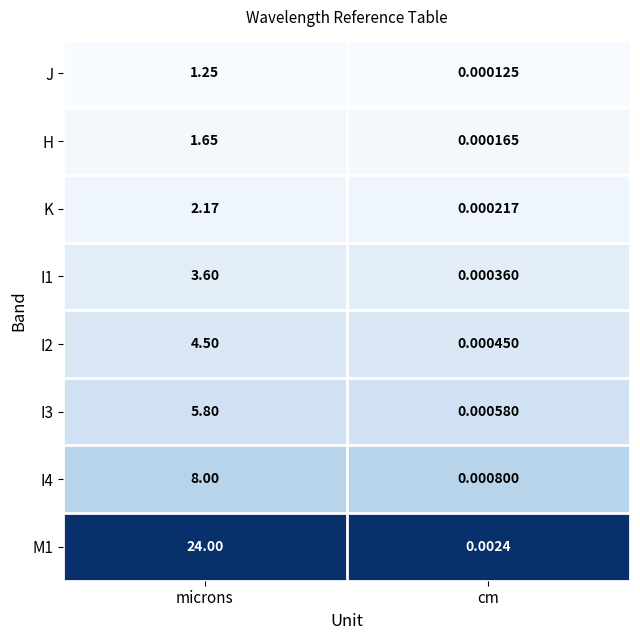

Which label corresponds to the smallest value in the chart?

cm